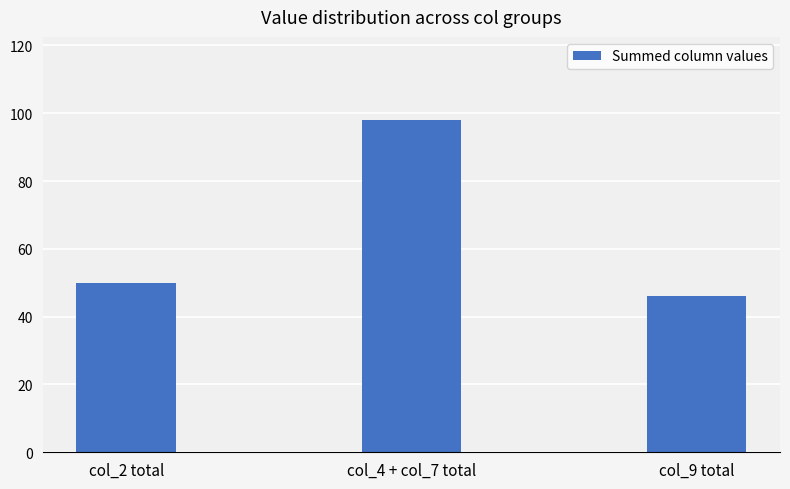

Reading left to right, transcribe all the data shown in this chart.

col_2 total=50	col_4 + col_7 total=98	col_9 total=46